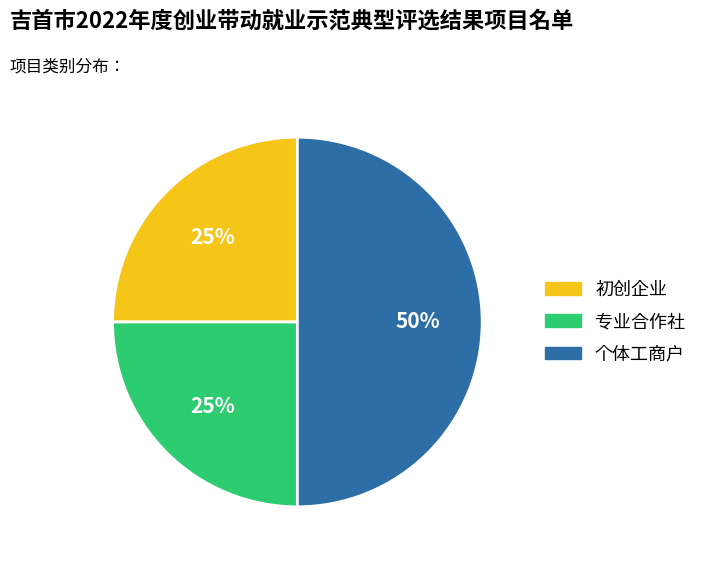

Which category has the biggest portion of the pie?

个体工商户